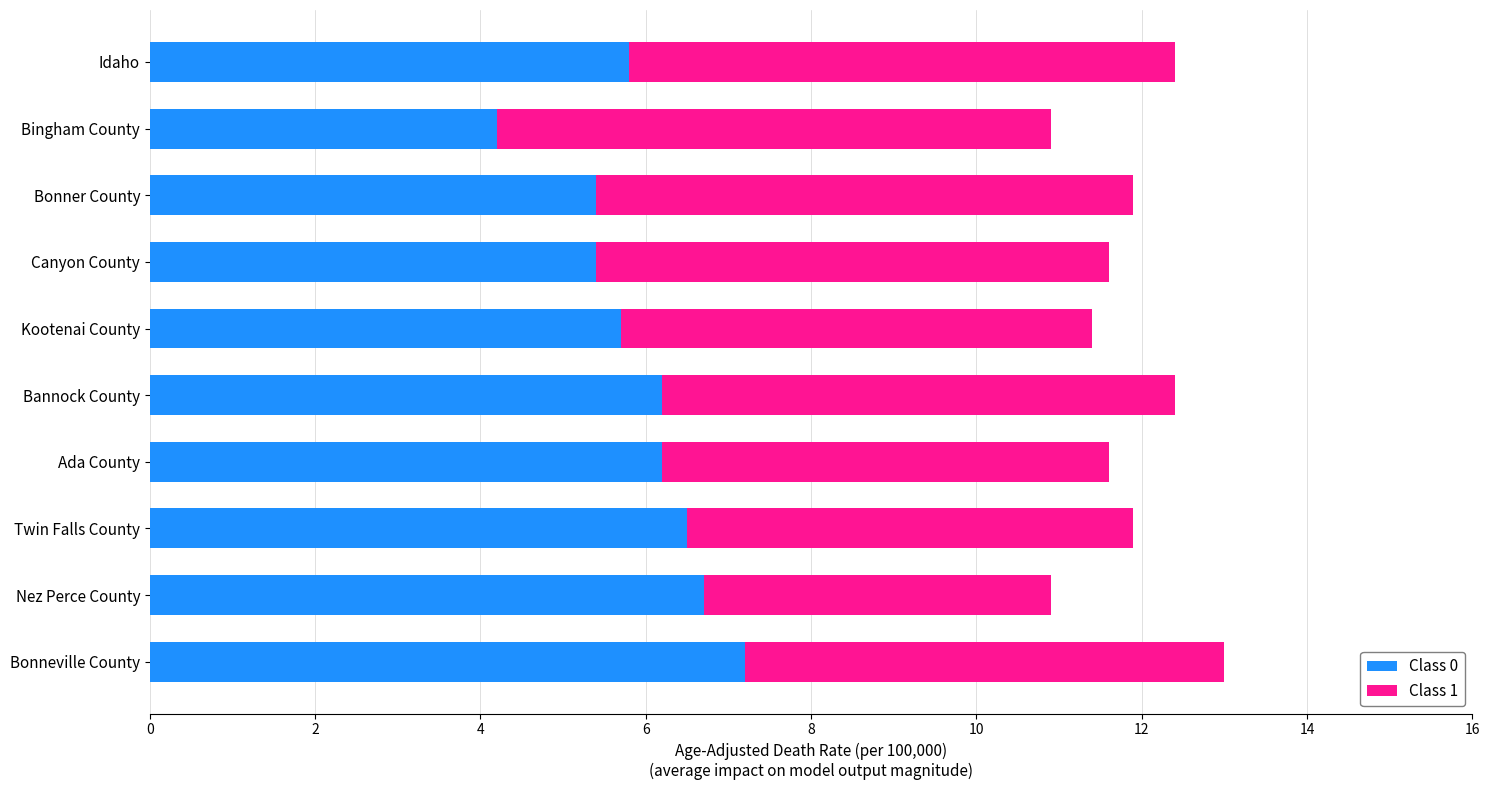

What is the average value of the Class 0 series?

5.9